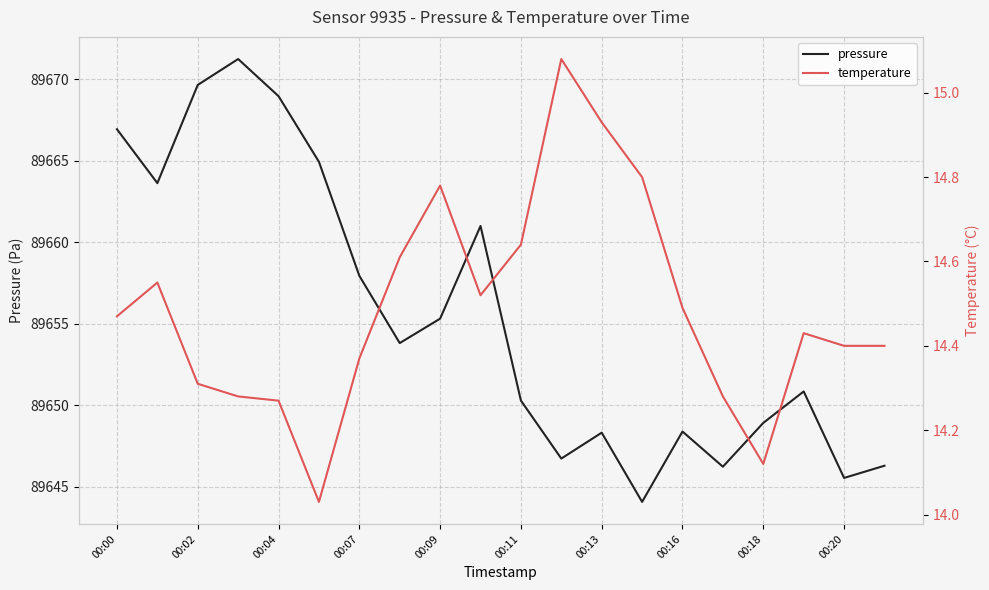

At which label does pressure reach its minimum?

13